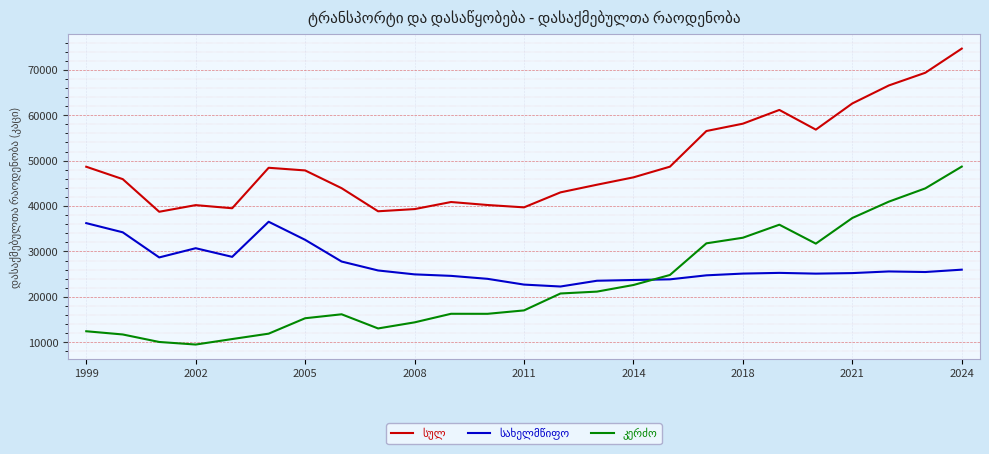

Rank the series by their maximum value, from highest to lowest.

სულ, კერძო, სახელმწიფო